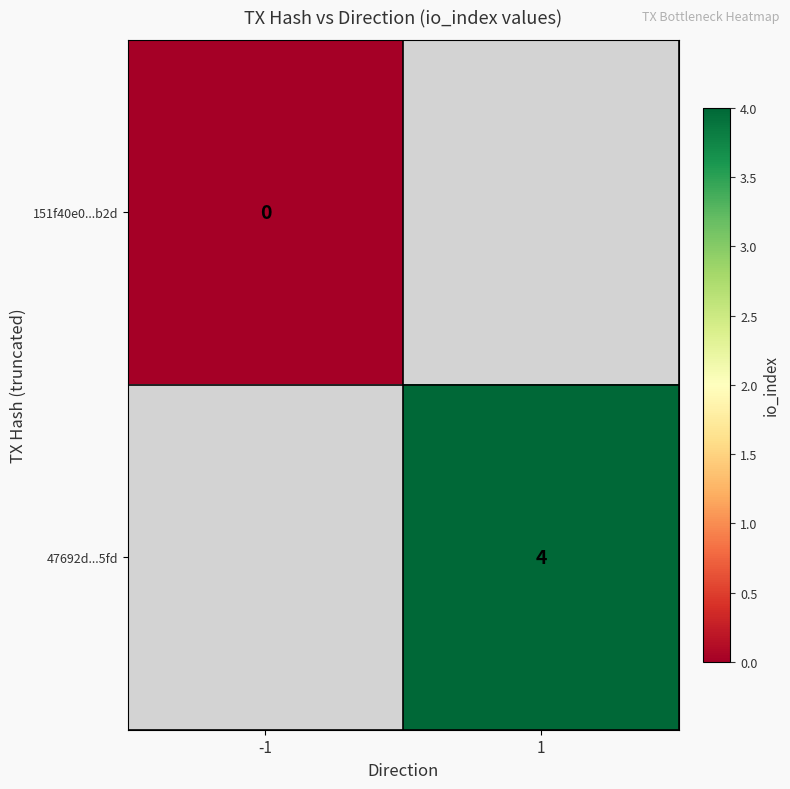

The 47692d...5fd series shows 6.8 at 1. True or false?

False